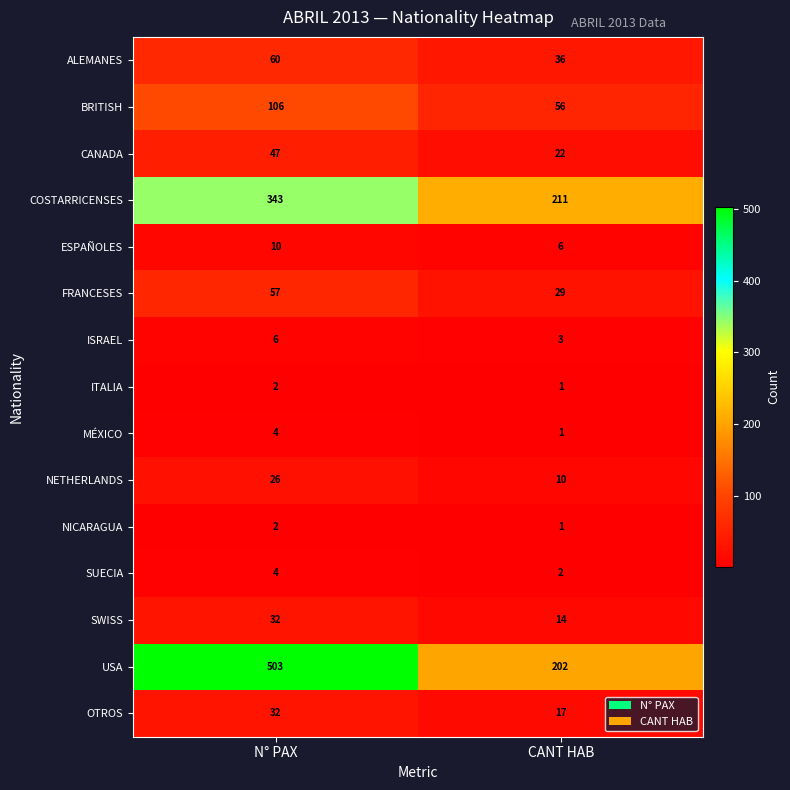

What is the minimum value shown in the chart?

1